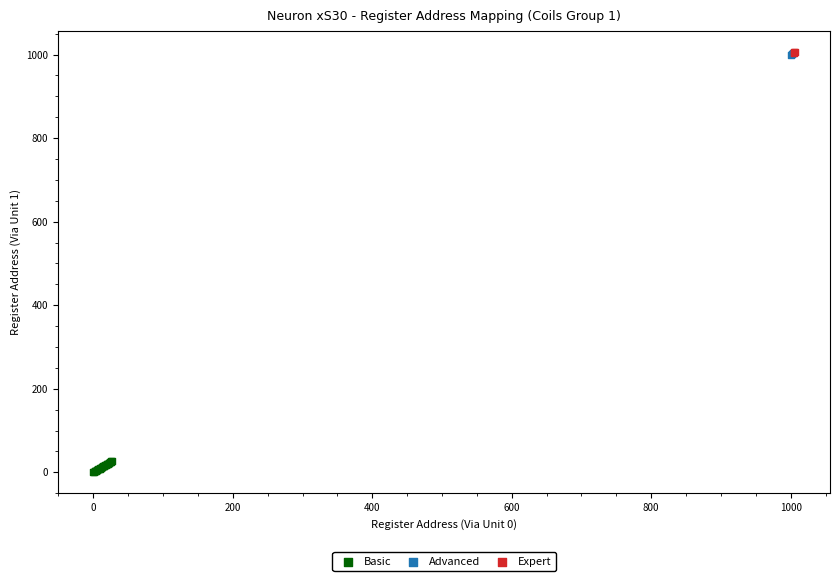

Which series contains the lowest Y value?

Basic